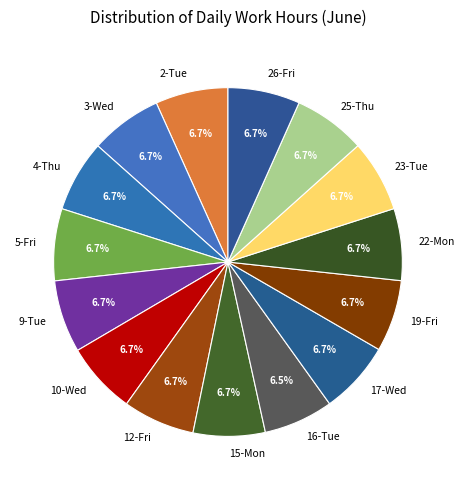

Count the number of slices in the pie.

15